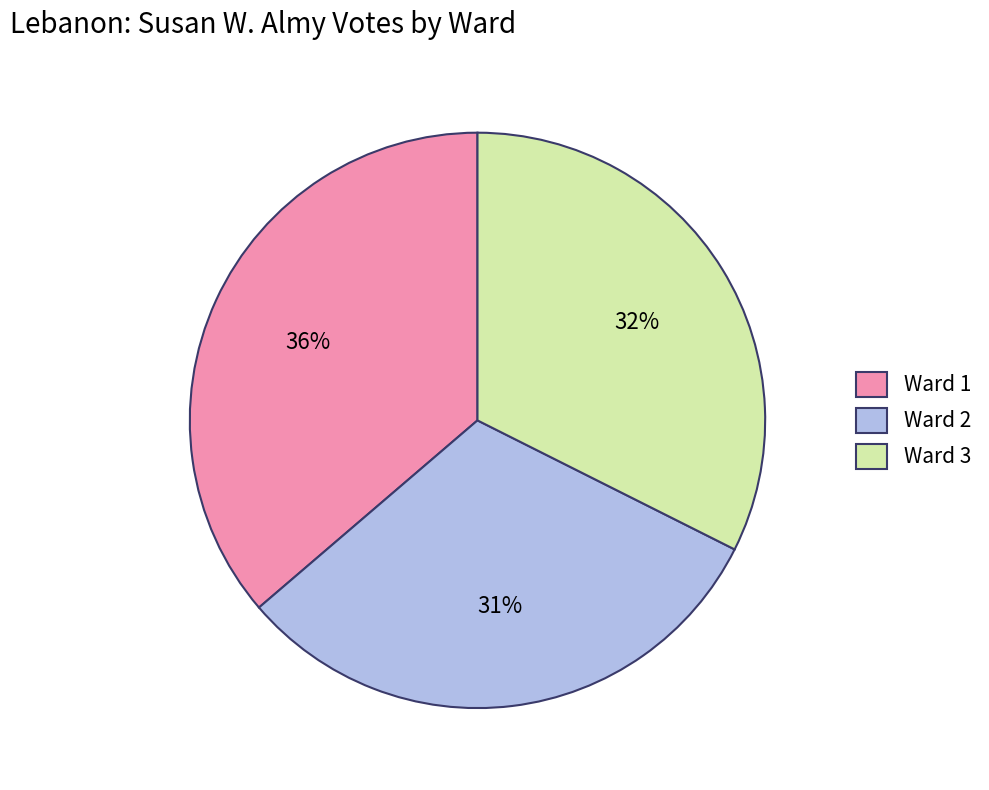

Is it true that Ward 2 is 31% of the pie?

True